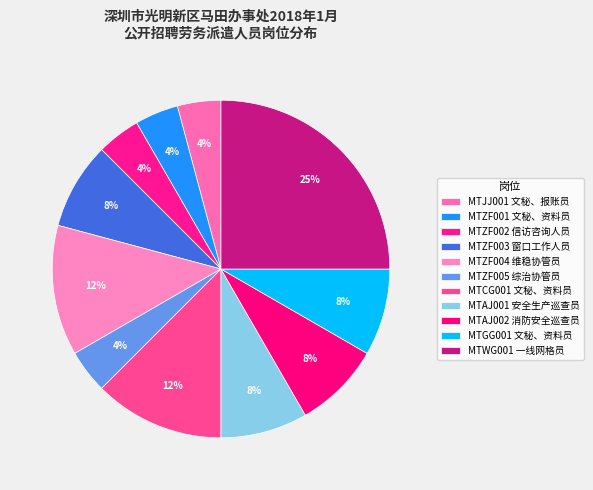

Which slice is the smallest?

MTJJ001 文秘、报账员